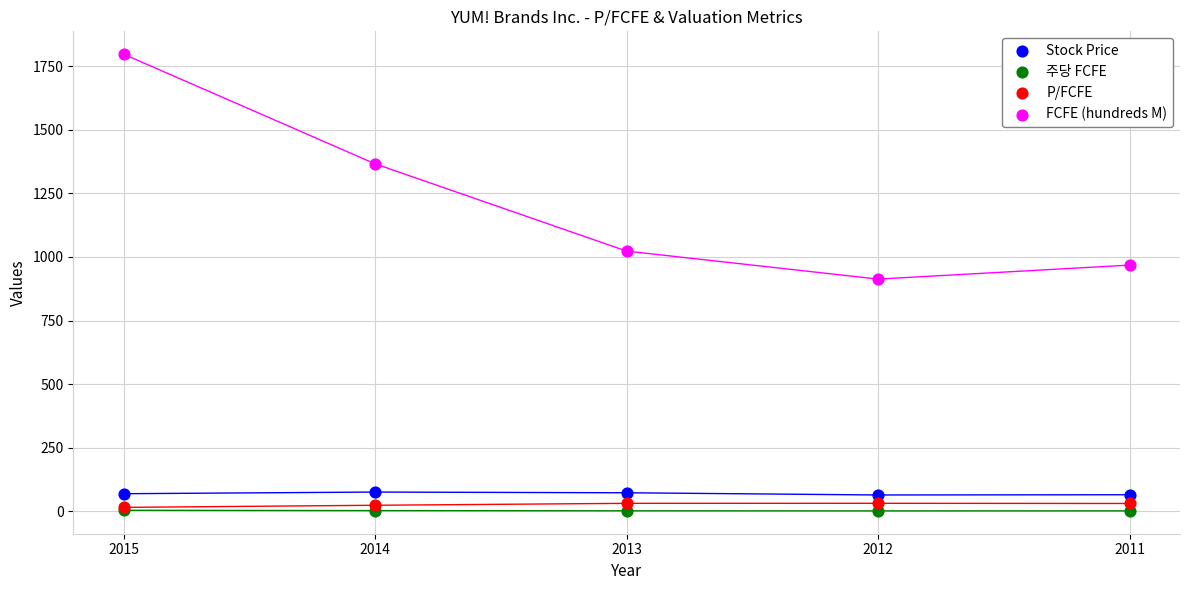

Which series reaches the maximum Y coordinate?

FCFE (hundreds M)